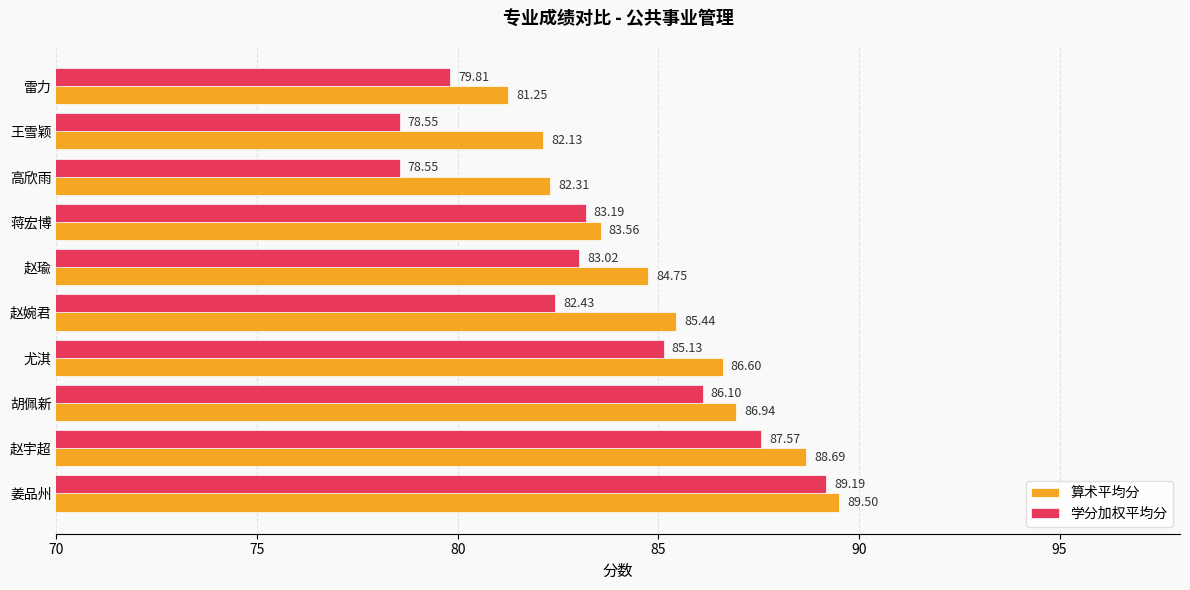

Which series changed the most between 尤淇 and 赵婉君?

学分加权平均分